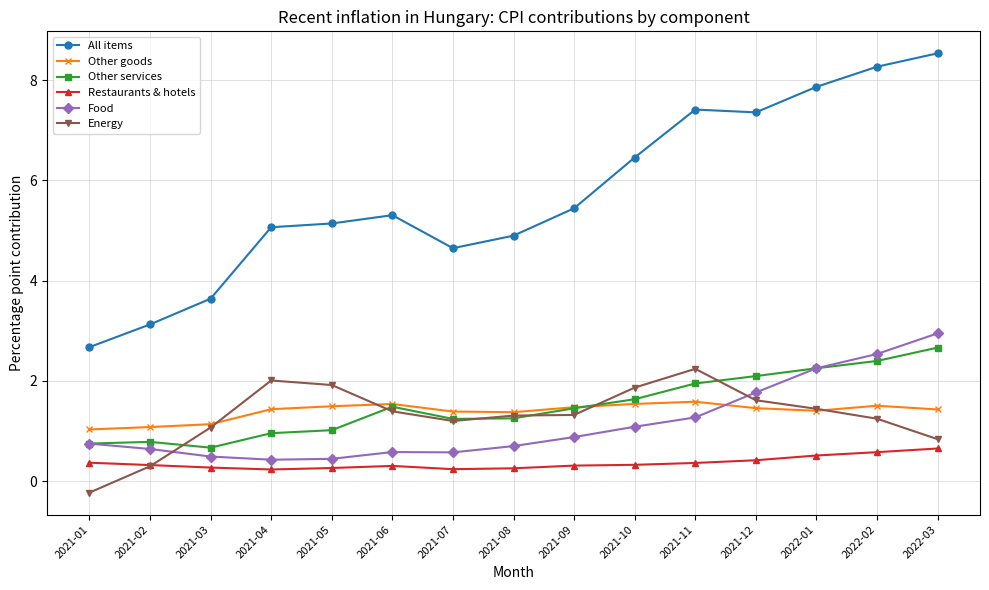

In Restaurants & hotels, how many points are lower than both neighbors (excluding endpoints)?

2